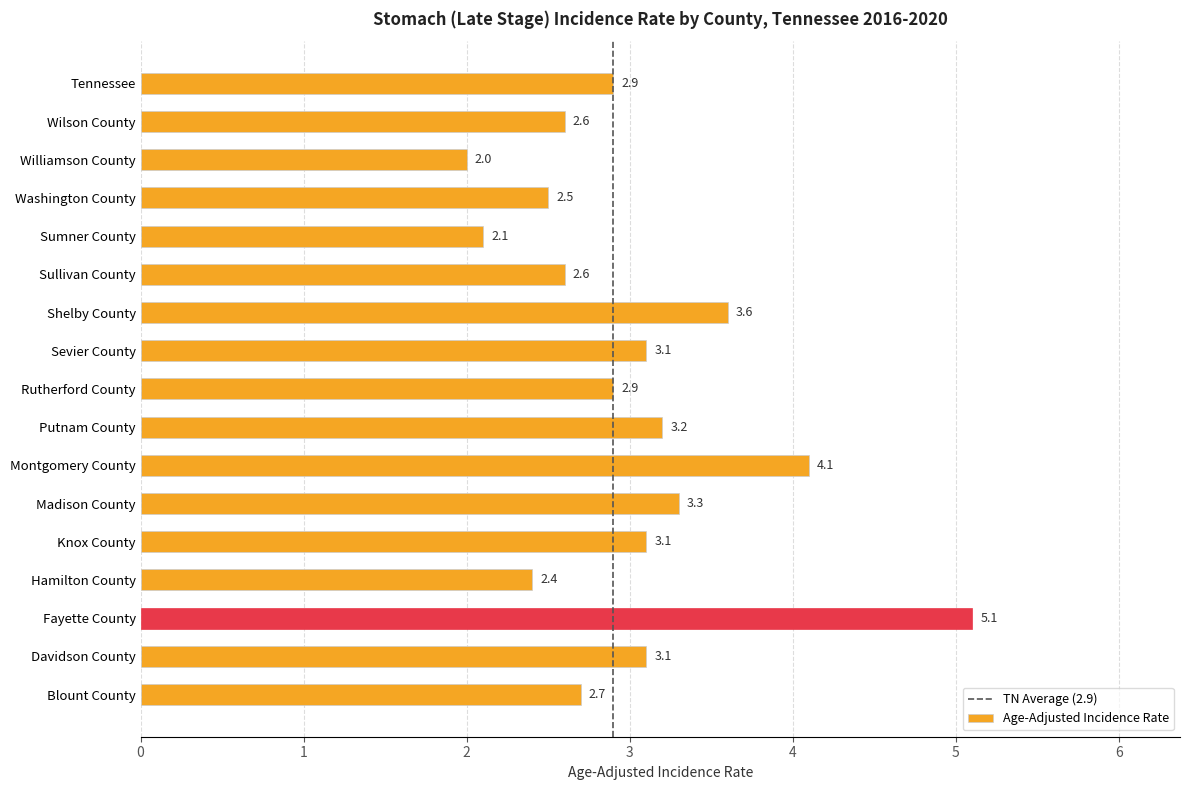

True or false: the data shows 0.6 at Sumner County.

False